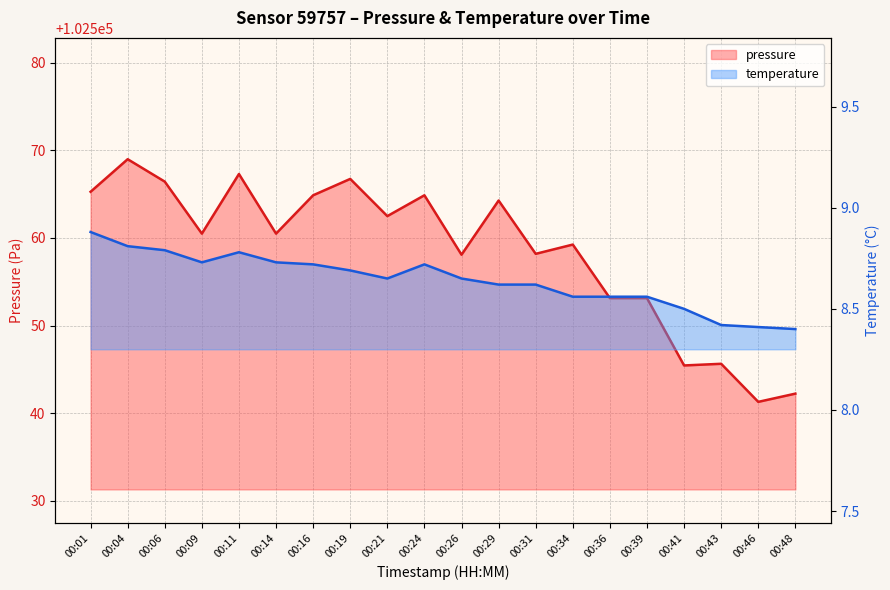

Where is the first local maximum for temperature?

00:11